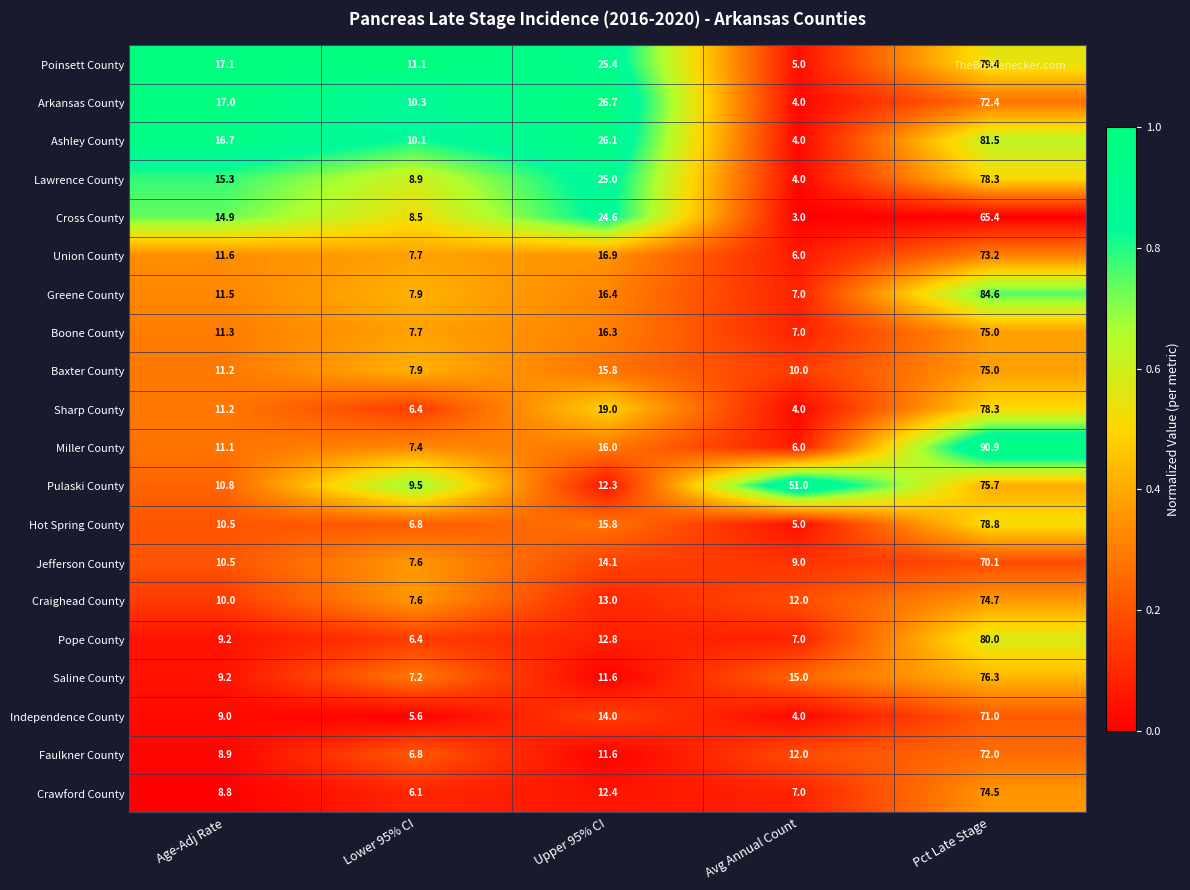

The Union County series shows 8.1 at Avg Annual Count. True or false?

False